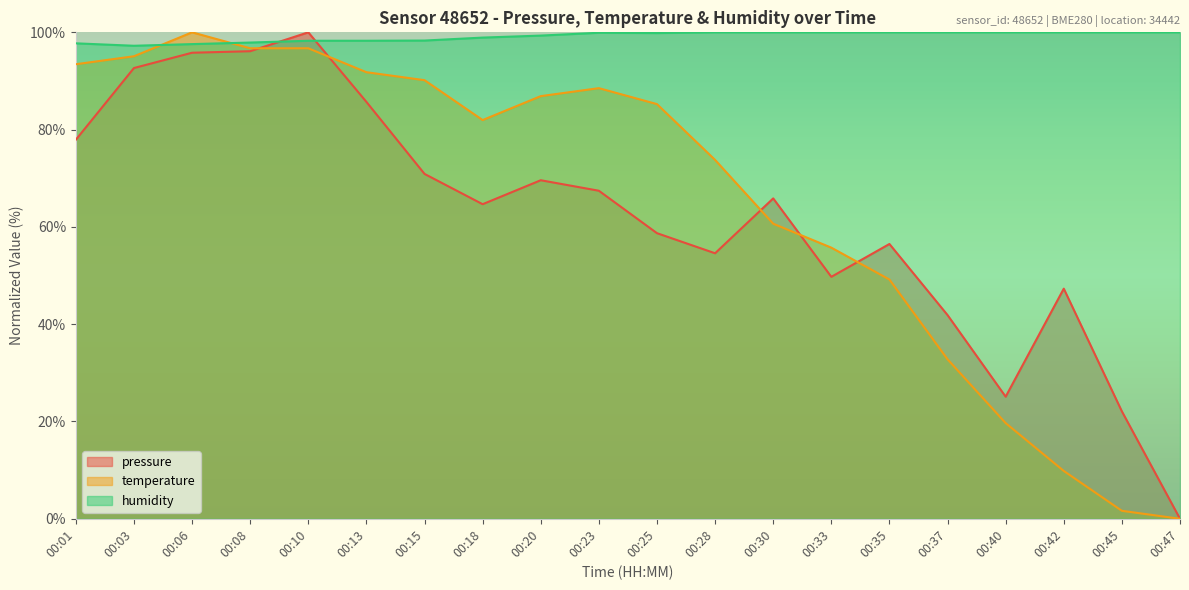

True or false: pressure has a value of 67.4 at 00:23.

True